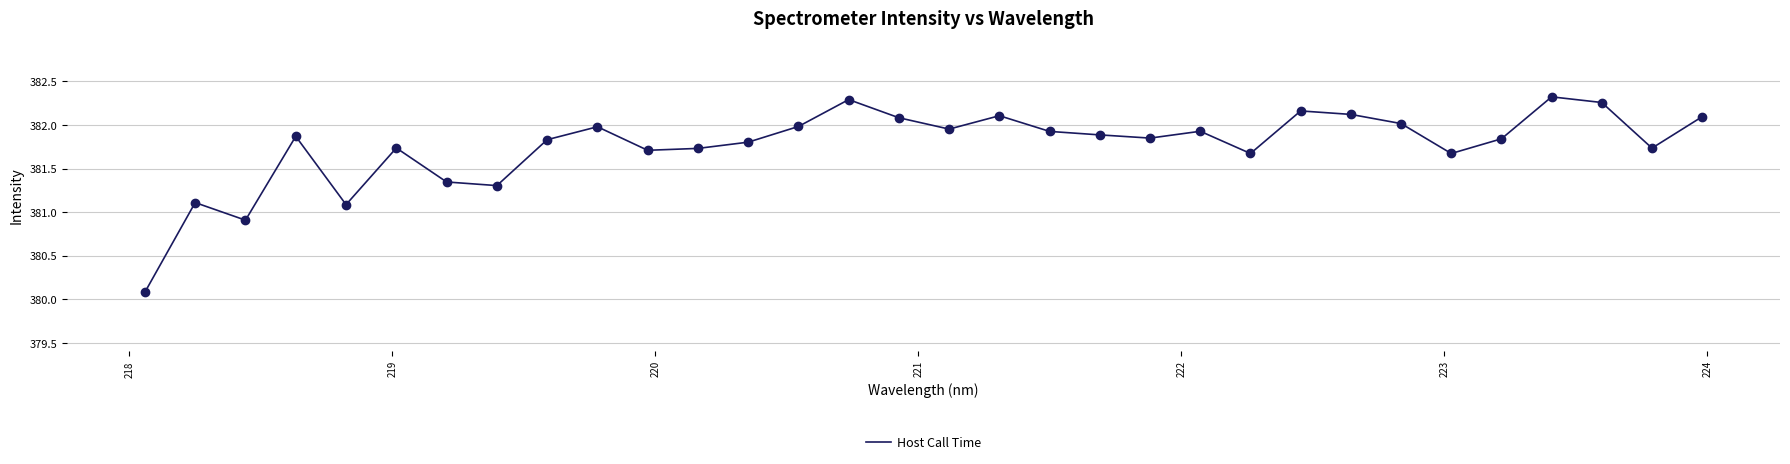

What is the smallest value displayed?

380.1